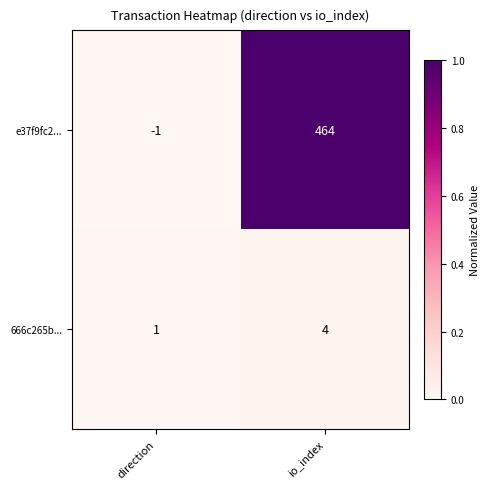

How many data points in 666c265b... are less than 4?

1